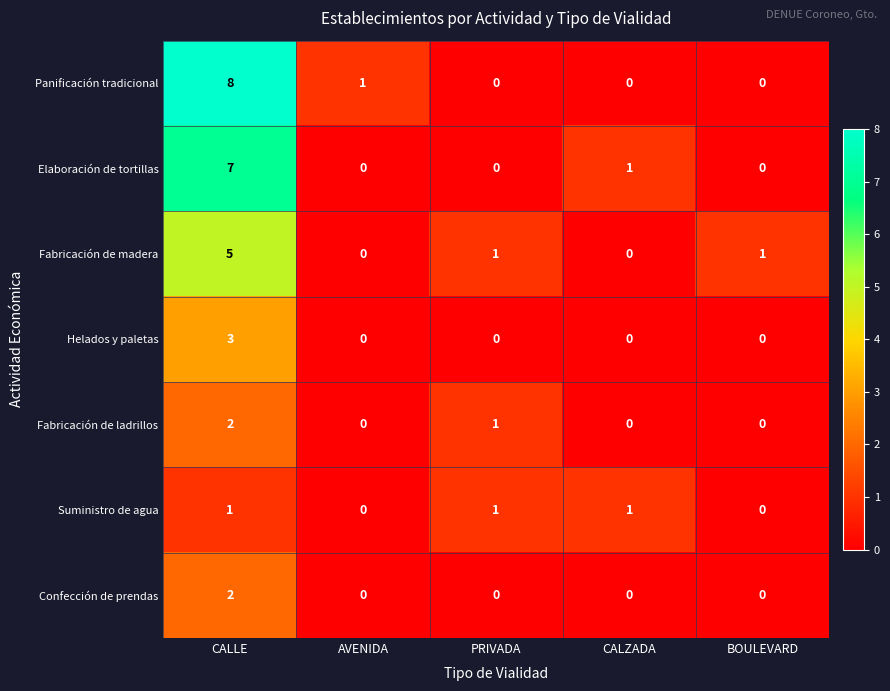

What is the total value across all series at PRIVADA?

3